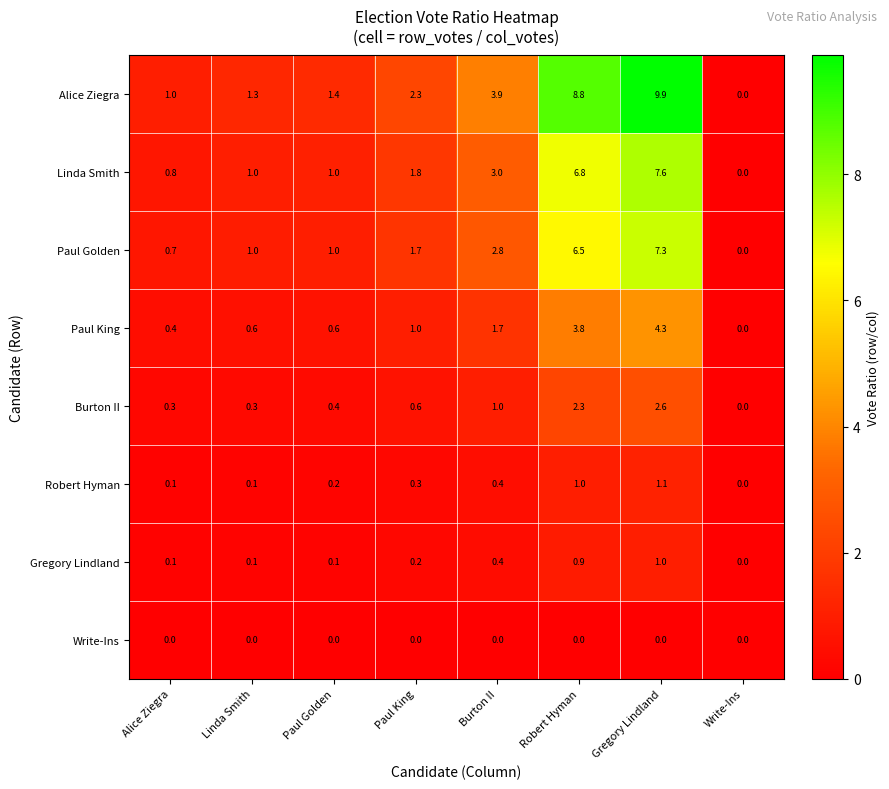

Is it true that Gregory Lindland equals 0.9 at Robert Hyman?

True